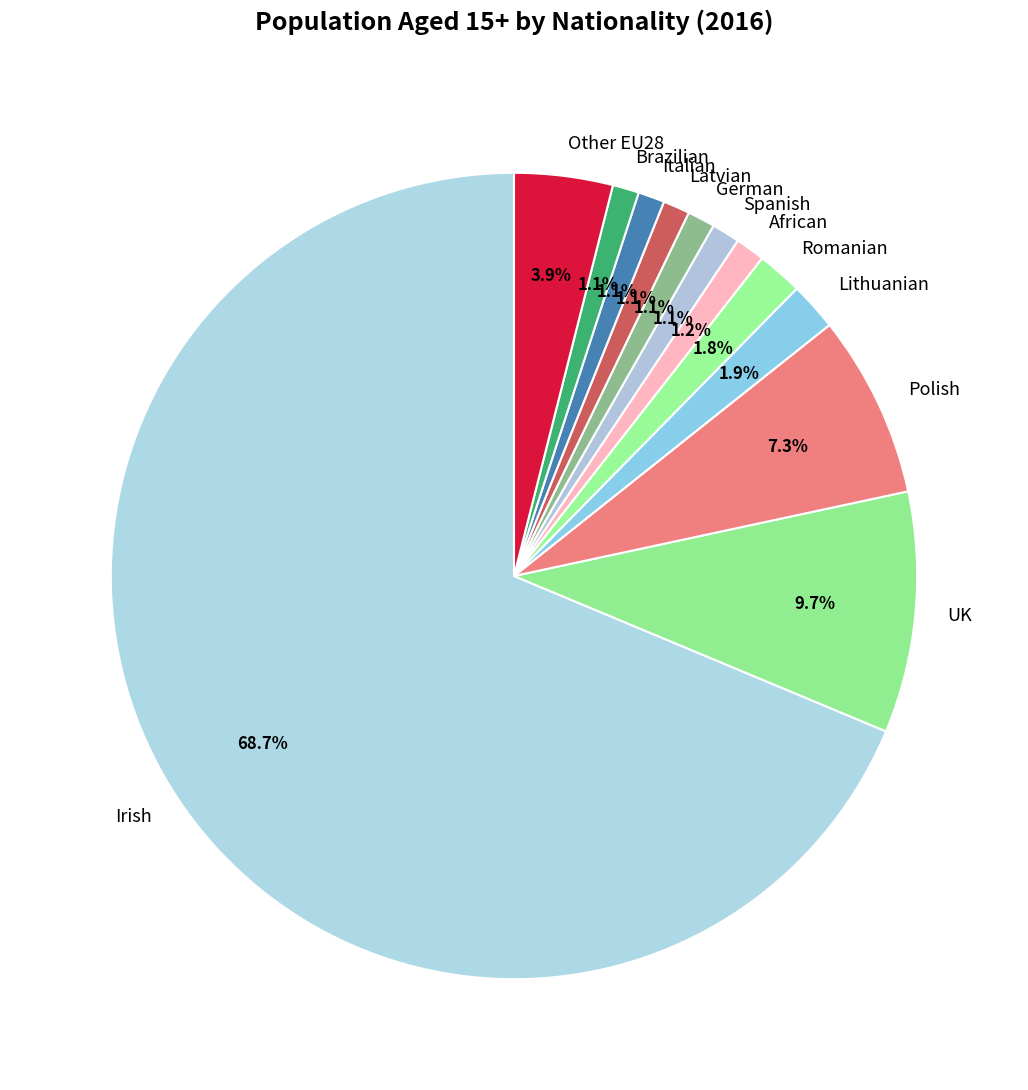

Is it true that Brazilian is 1% of the pie?

True